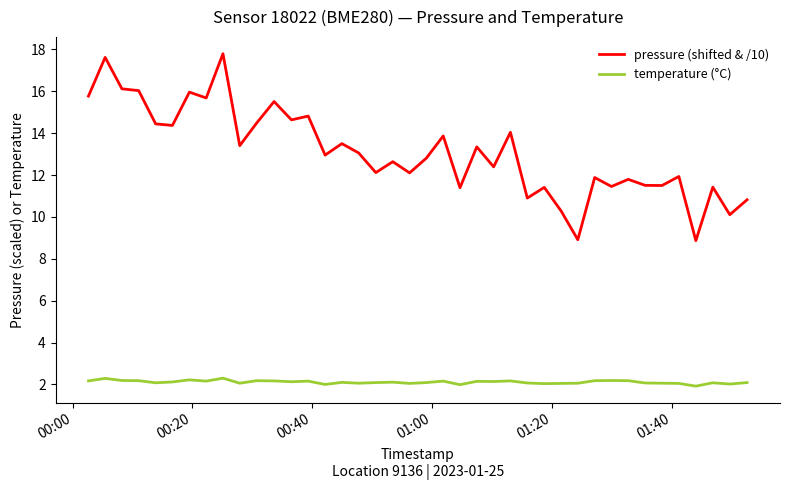

True or false: pressure (shifted & /10) and temperature (°C) intersect in this chart.

False